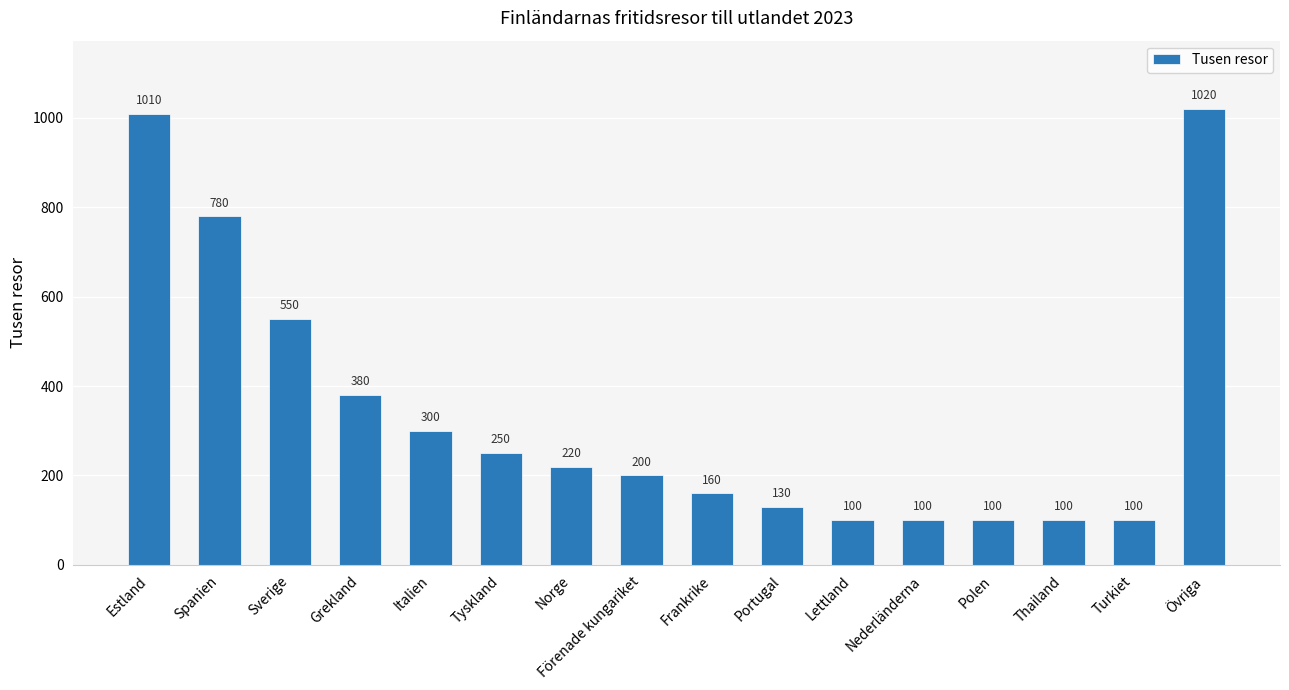

Count the number of categories in the chart.

16